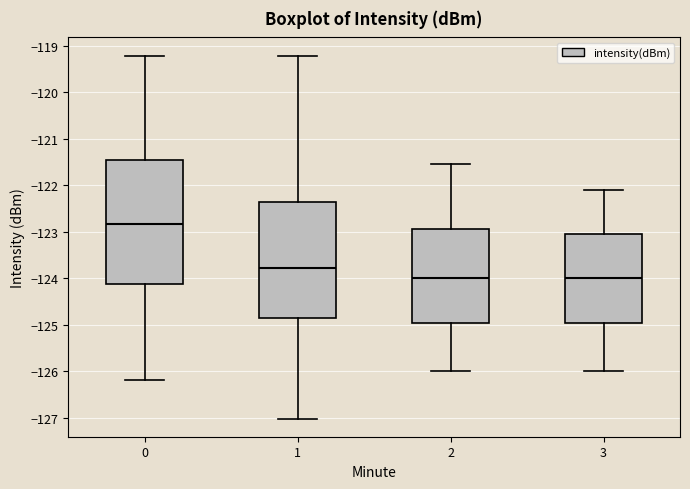

Where does the median line of the box at x = 2 sit on the y-axis? The values are not printed on the chart, so give them approximately, as read against the axis.

-124.0